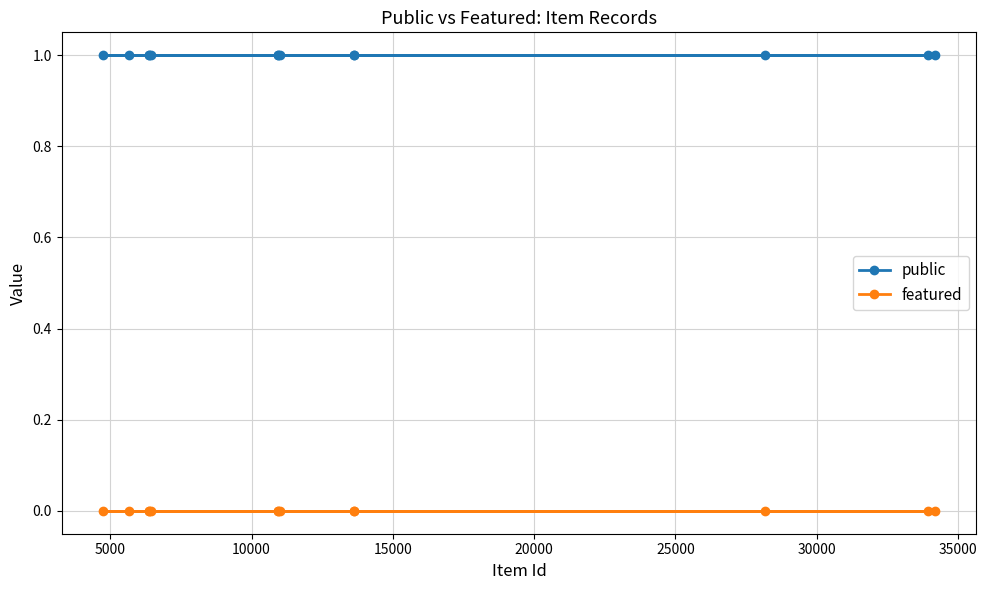

What is the value of the public point at the 12th from the left?

1